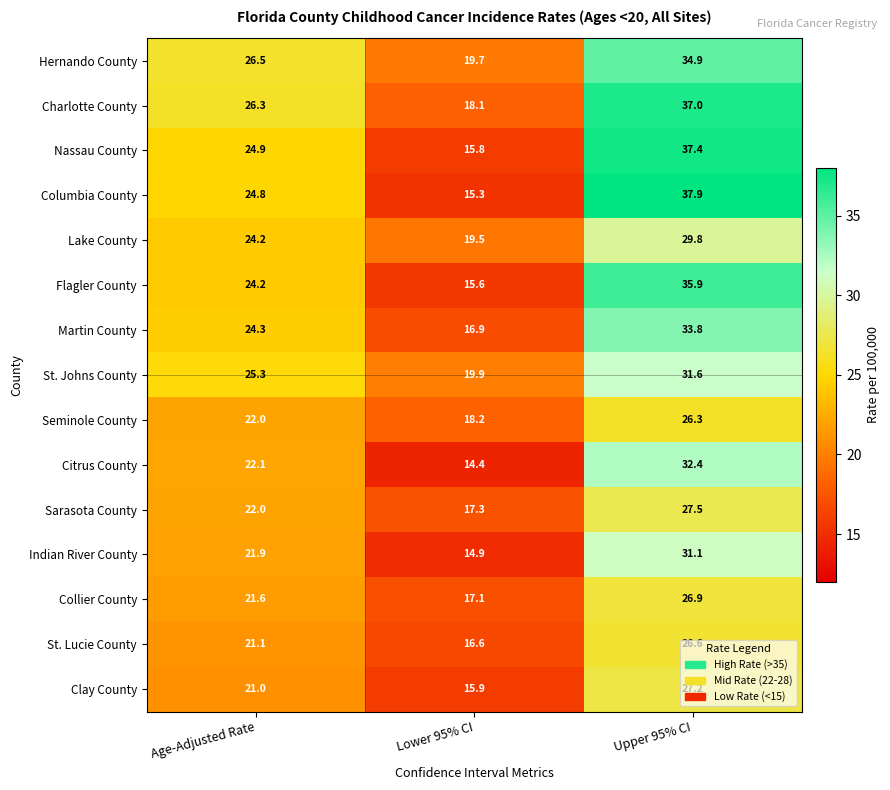

At which category does the chart reach its peak across all series?

Upper 95% CI